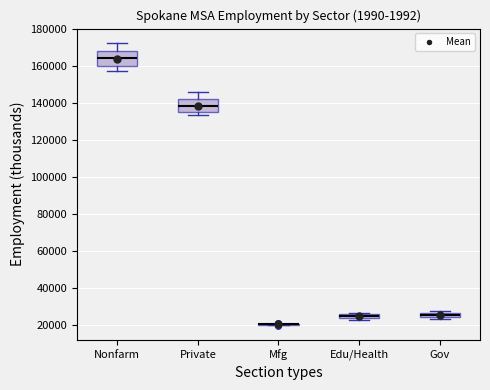

Where is the upper edge of the box for Nonfarm on the y-axis? The values are not printed on the chart, so give them approximately, as read against the axis.

168000